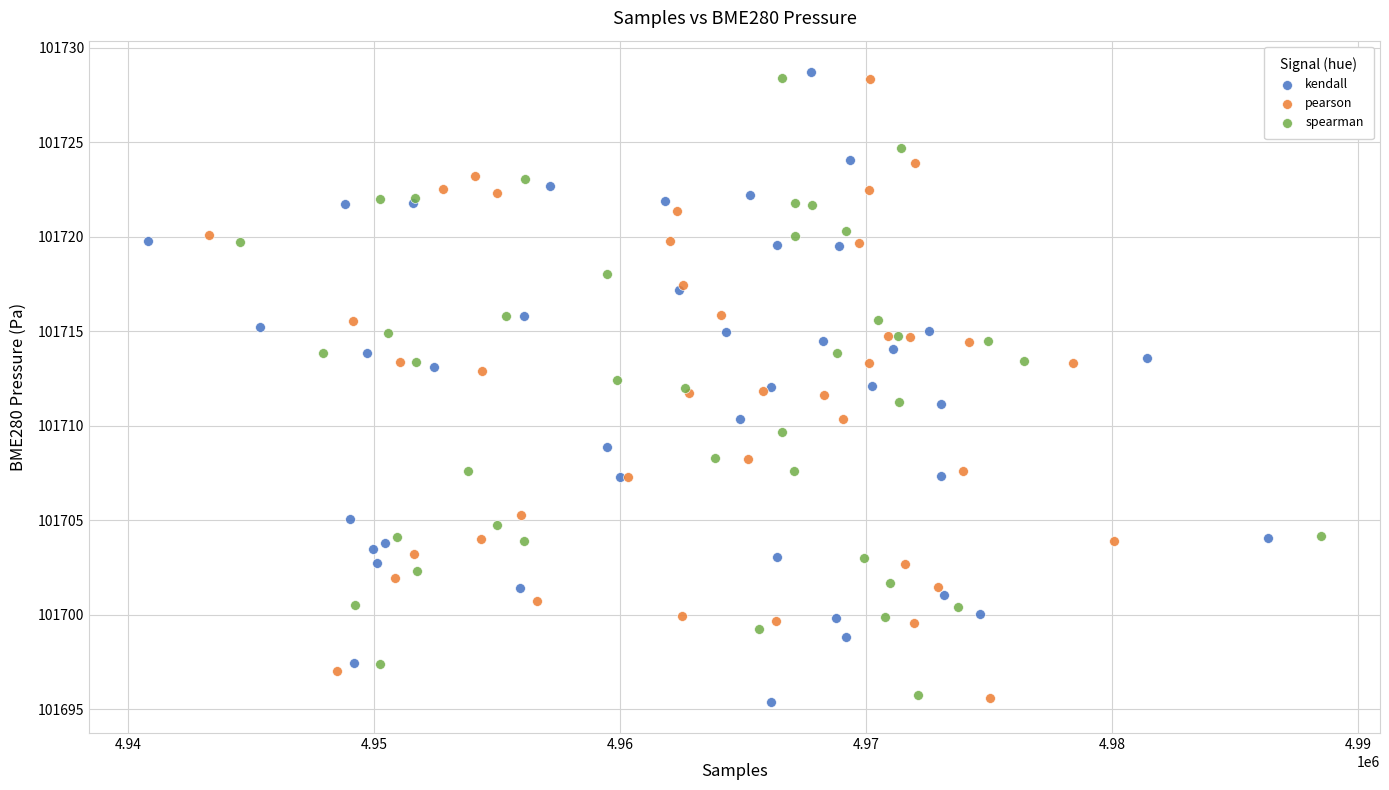

What are all the series names shown in the legend?

kendall, pearson, spearman